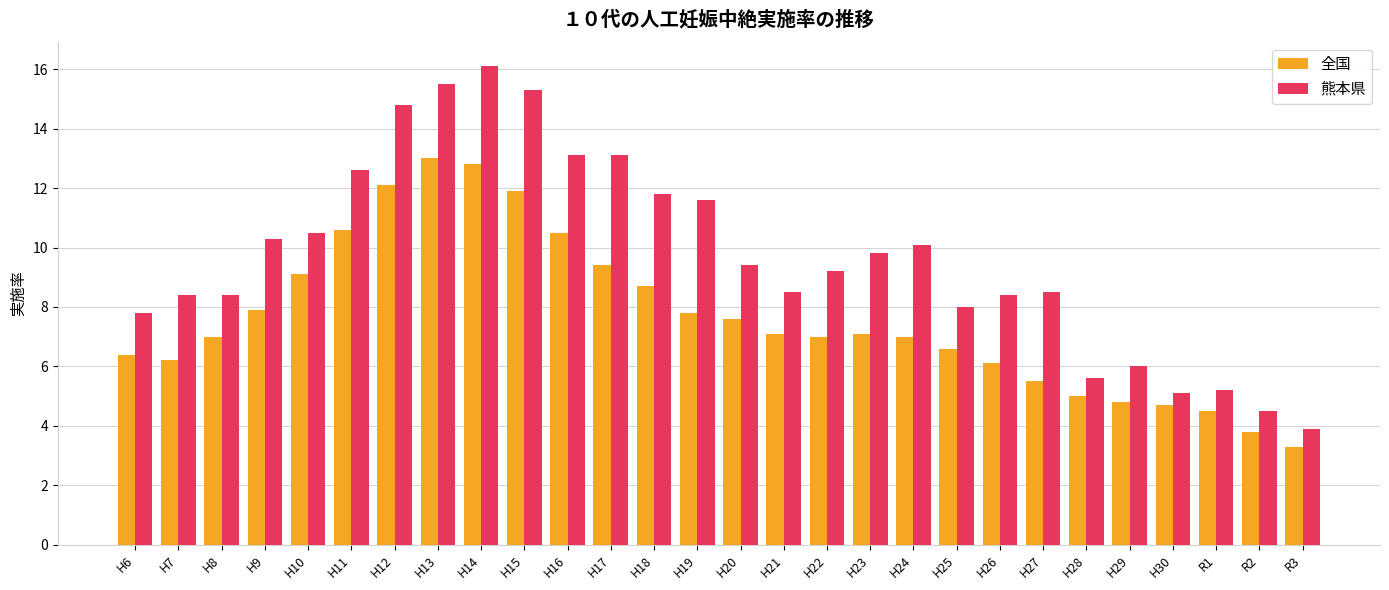

How many values in the 熊本県 series exceed 9?

15